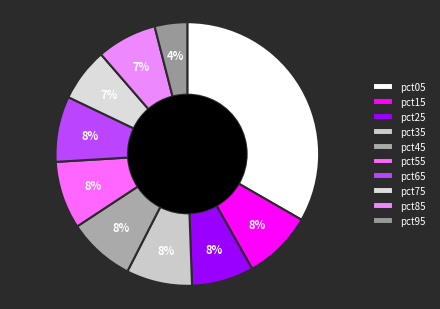

Which has a higher value, pct95 or pct45?

pct45